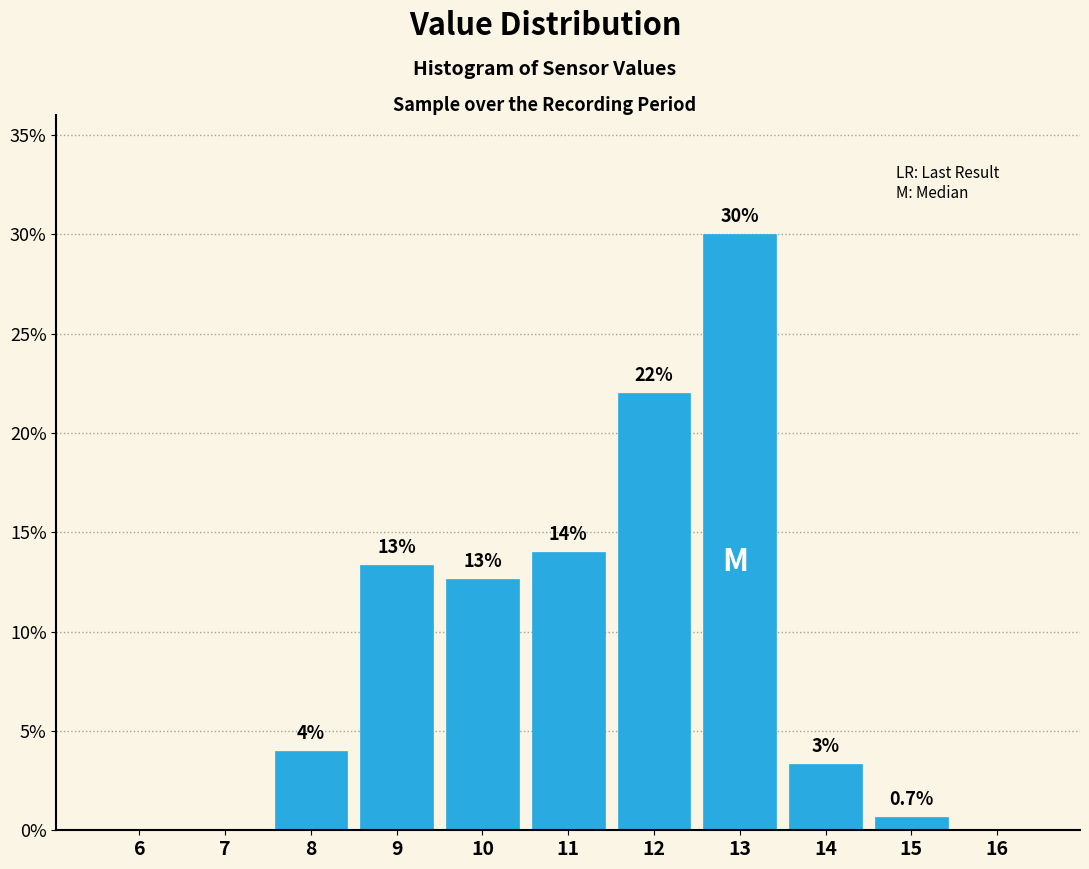

What is the greatest value displayed?

30.0